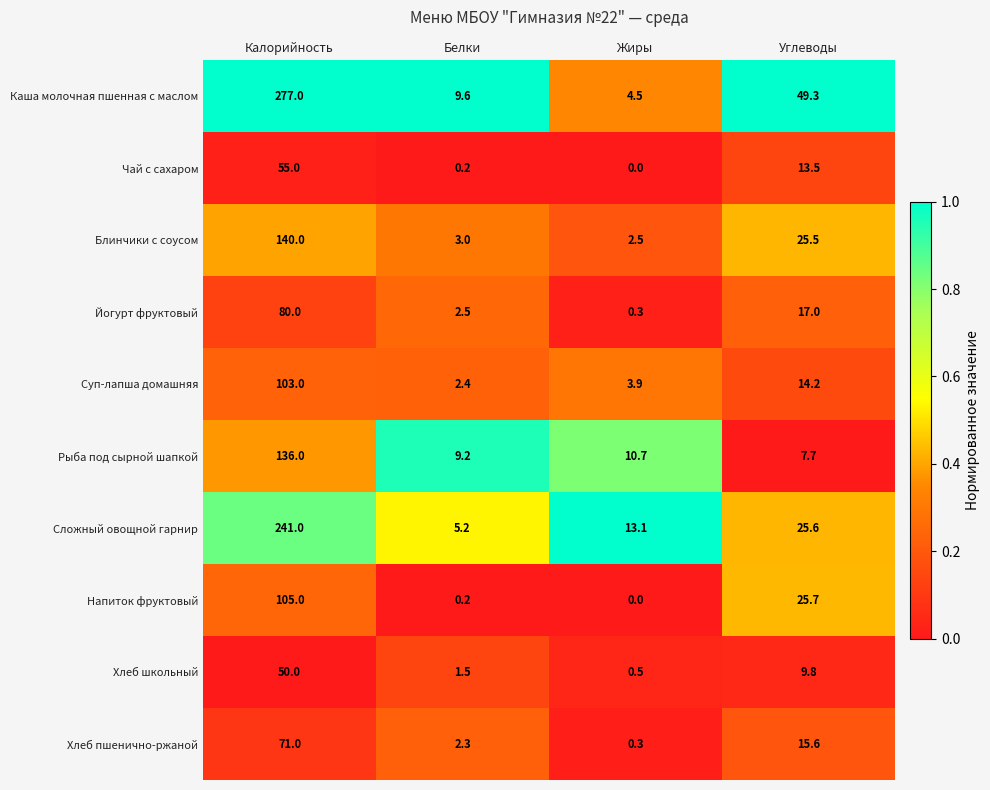

Rank the series by their maximum value, from highest to lowest.

Каша молочная пшенная с маслом, Сложный овощной гарнир, Блинчики с соусом, Рыба под сырной шапкой, Напиток фруктовый, Суп-лапша домашняя, Йогурт фруктовый, Хлеб пшенично-ржаной, Чай с сахаром, Хлеб школьный